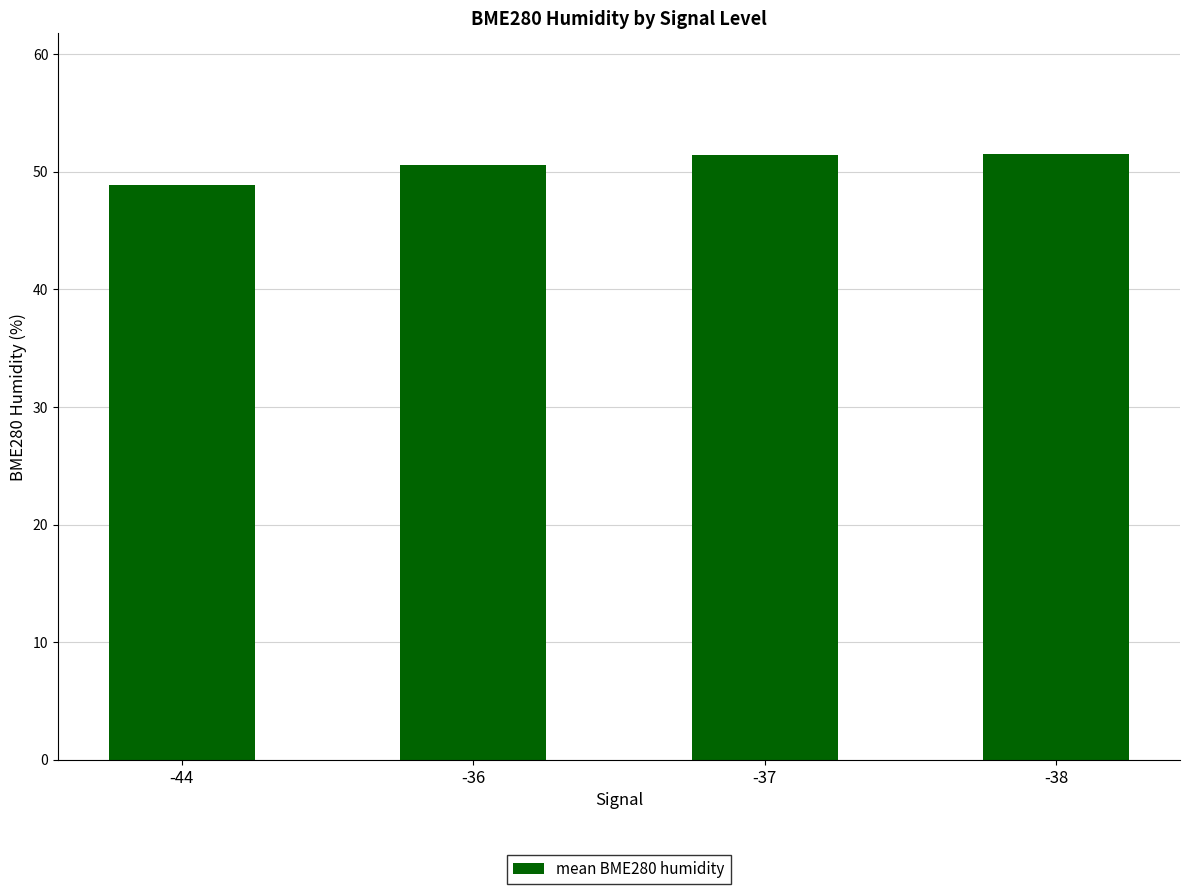

What is the ratio of the value at -37 to the value at -44?

1.1